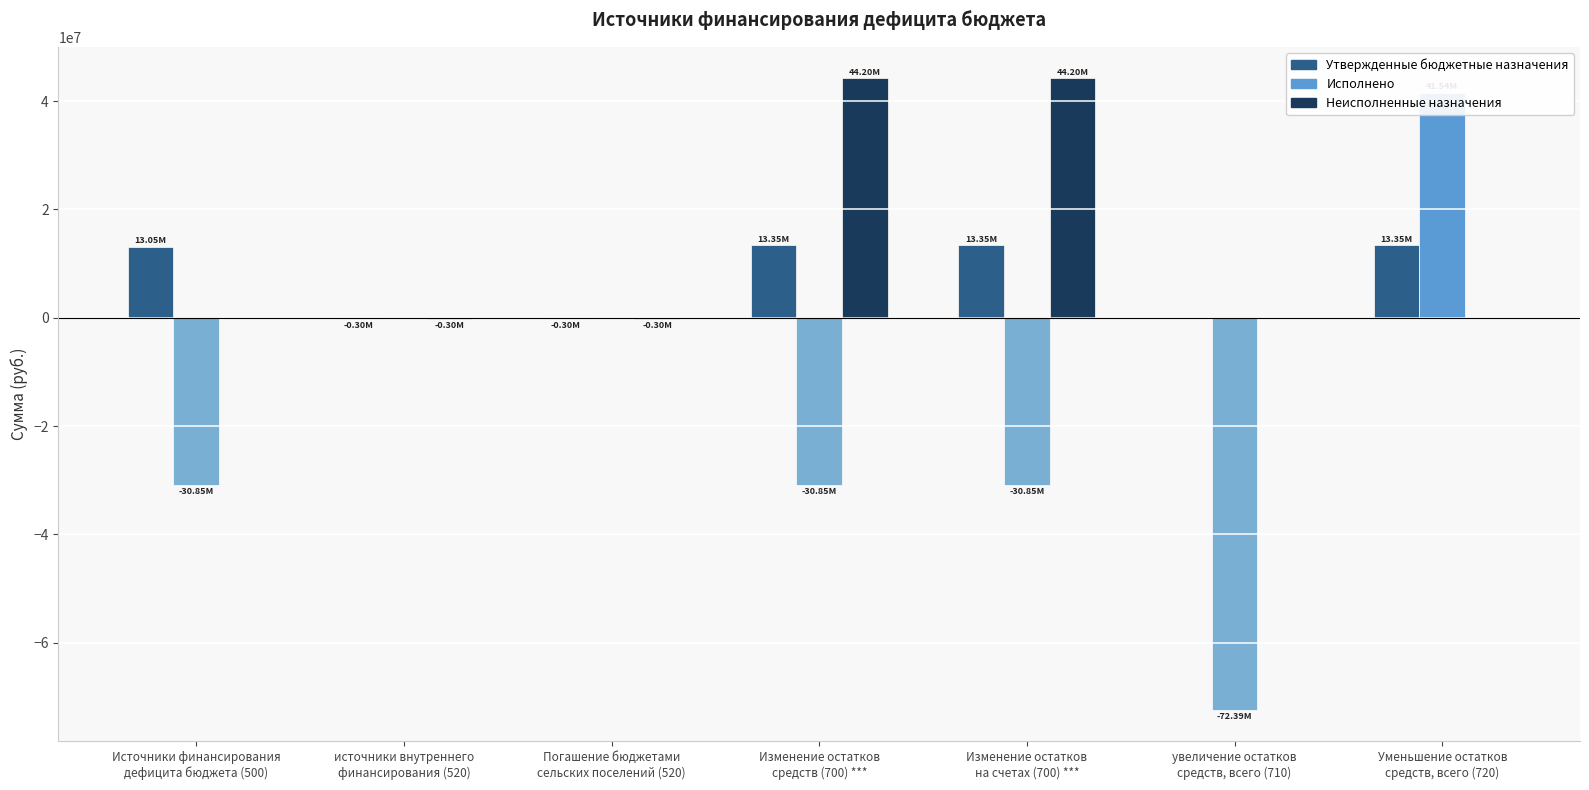

What position from the left is Изменение остатков
средств (700) ***?

4